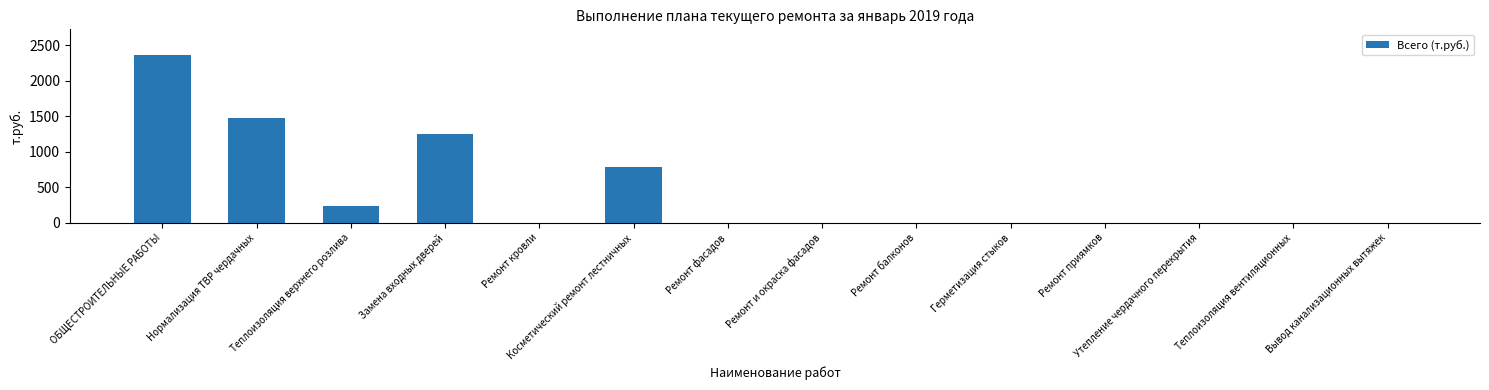

The chart shows a value of 791.3 at Косметический ремонт лестничных. True or false?

True